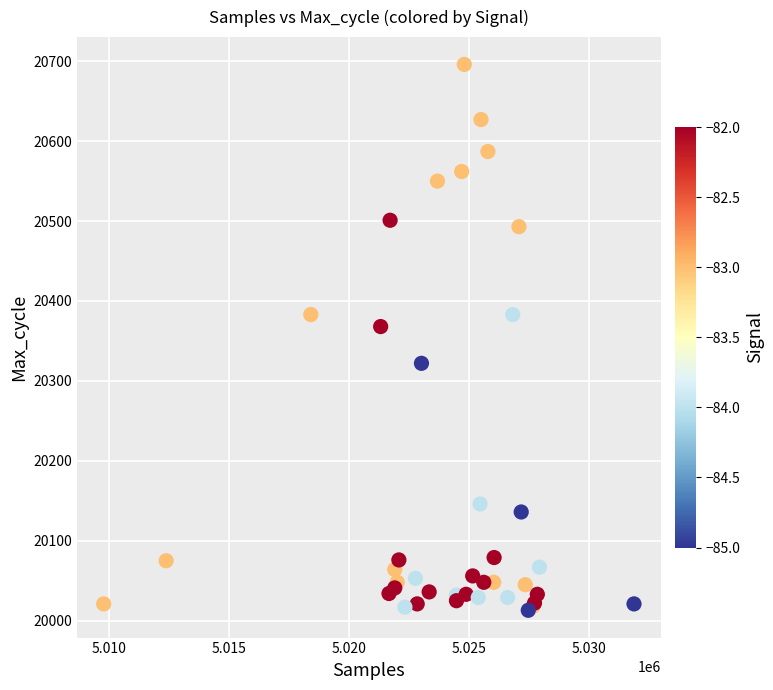

What Y value in the scatter plot is closest to 20354?

20368